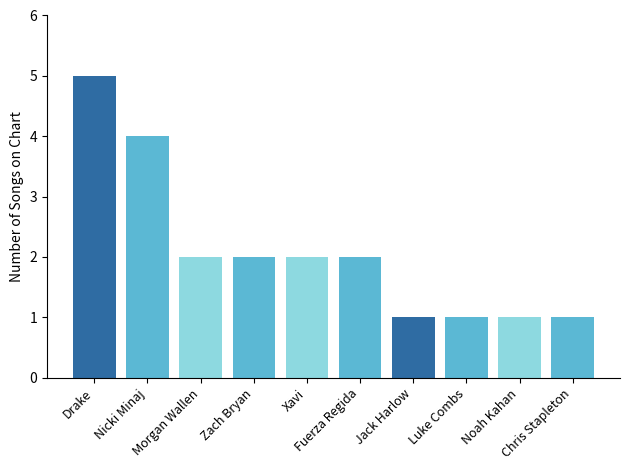

How many values are below 2?

4